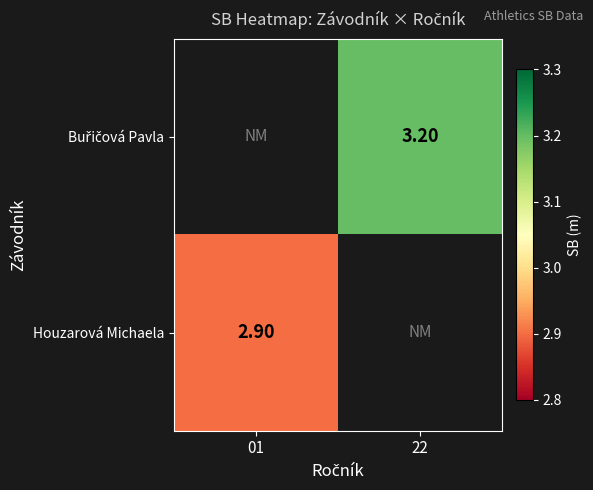

Count the number of data series in this chart.

2